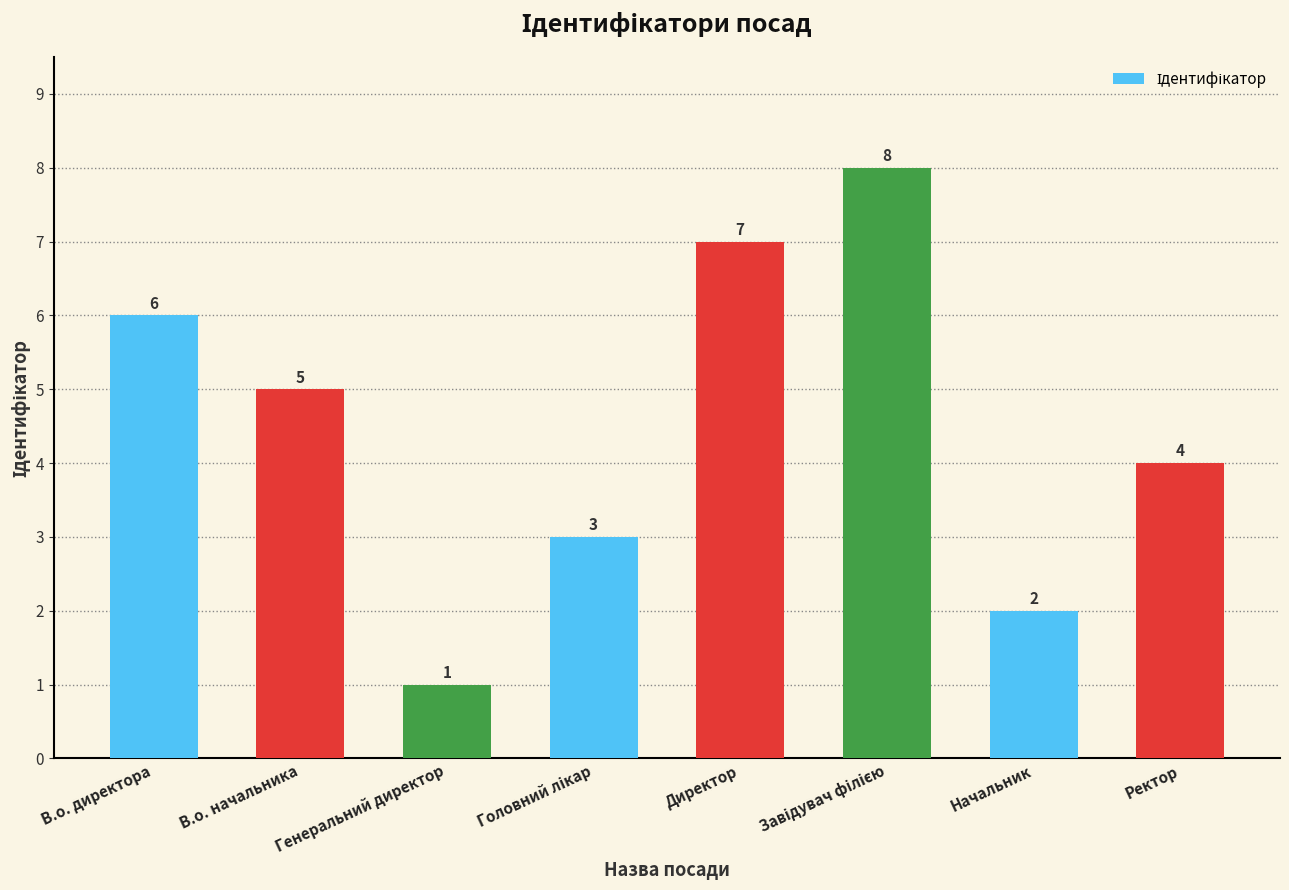

At which label does the data first exceed 5?

В.о. директора